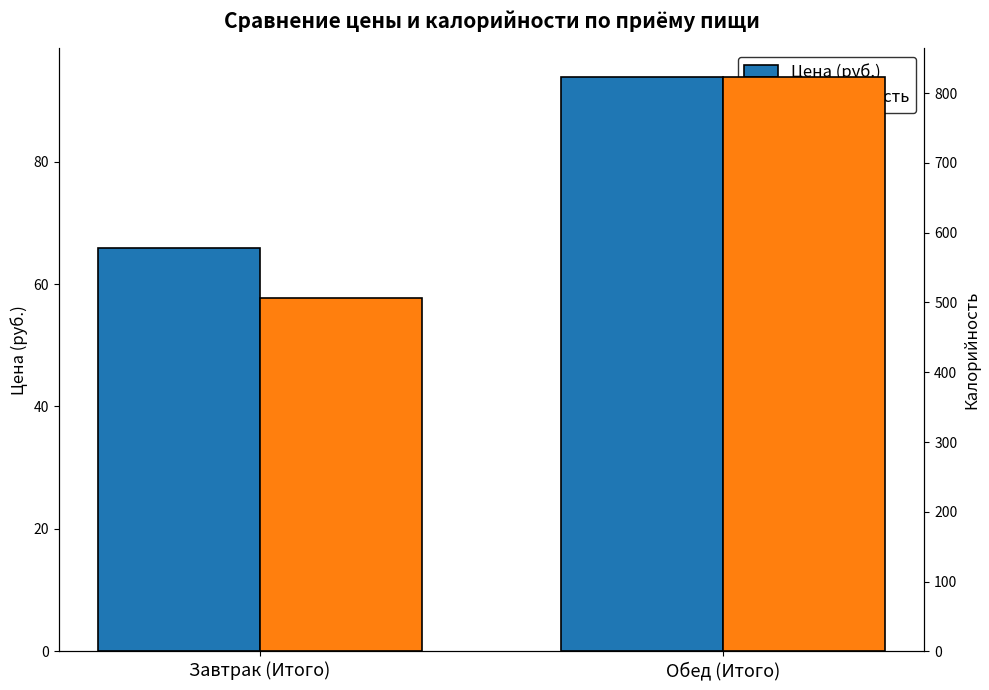

Which series has the widest spread of values?

Калорийность